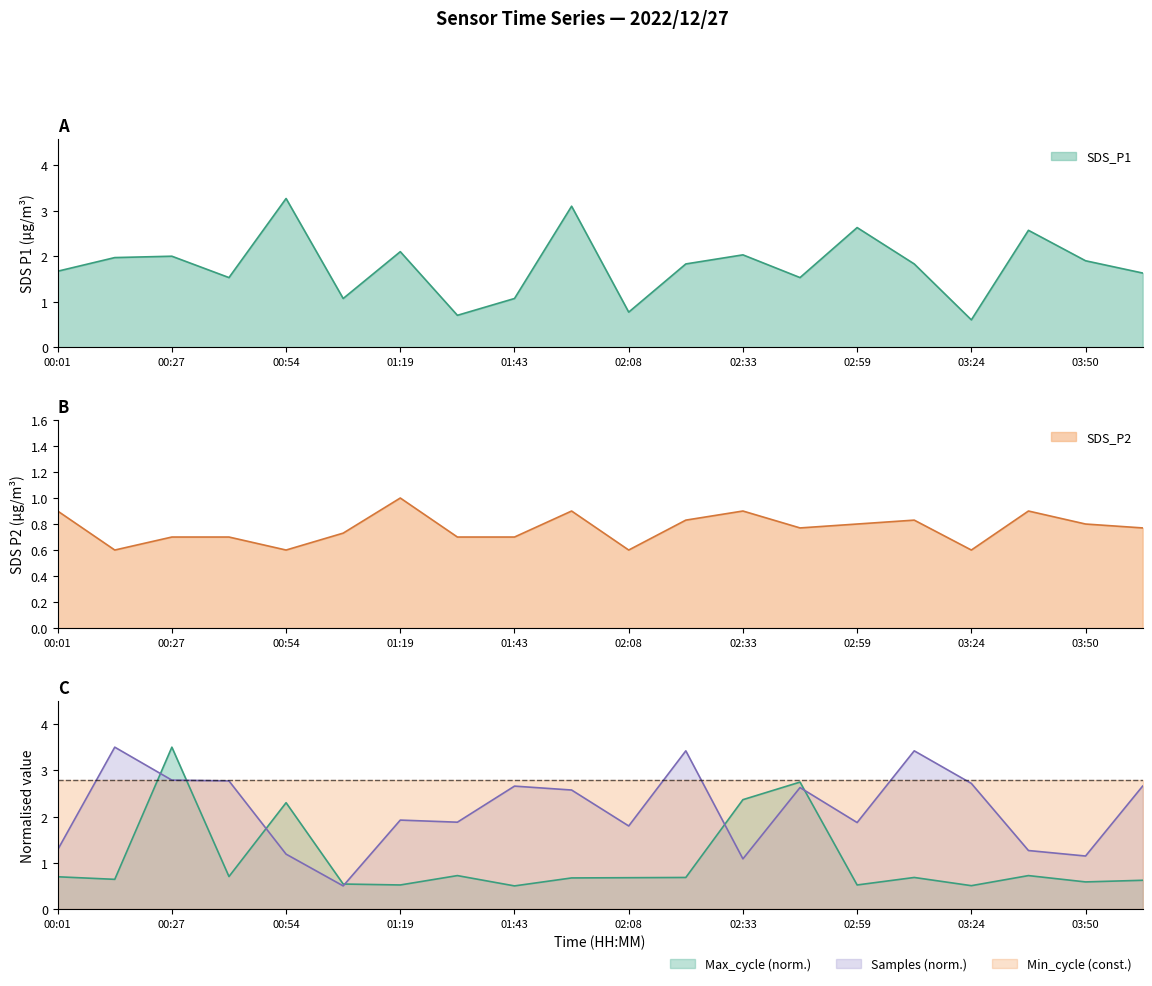

What is the minimum value shown in the chart?

0.5